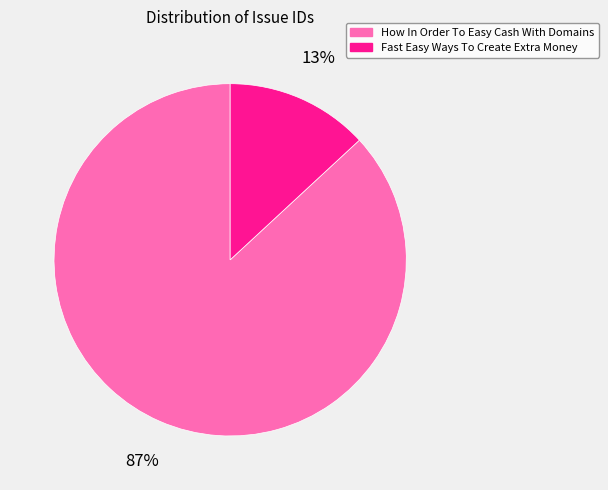

Count the number of slices in the pie.

2